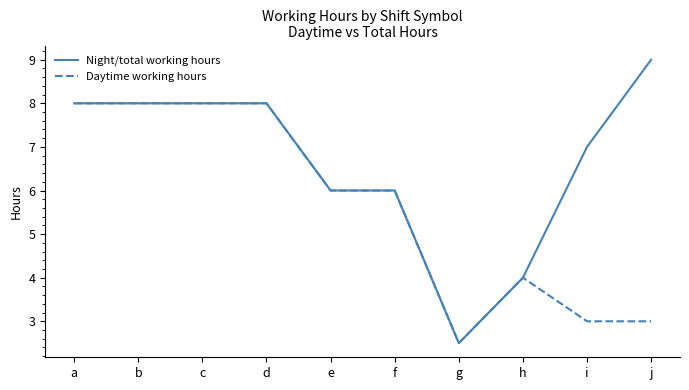

The value of Daytime working hours at i is 1.4. True or false?

False